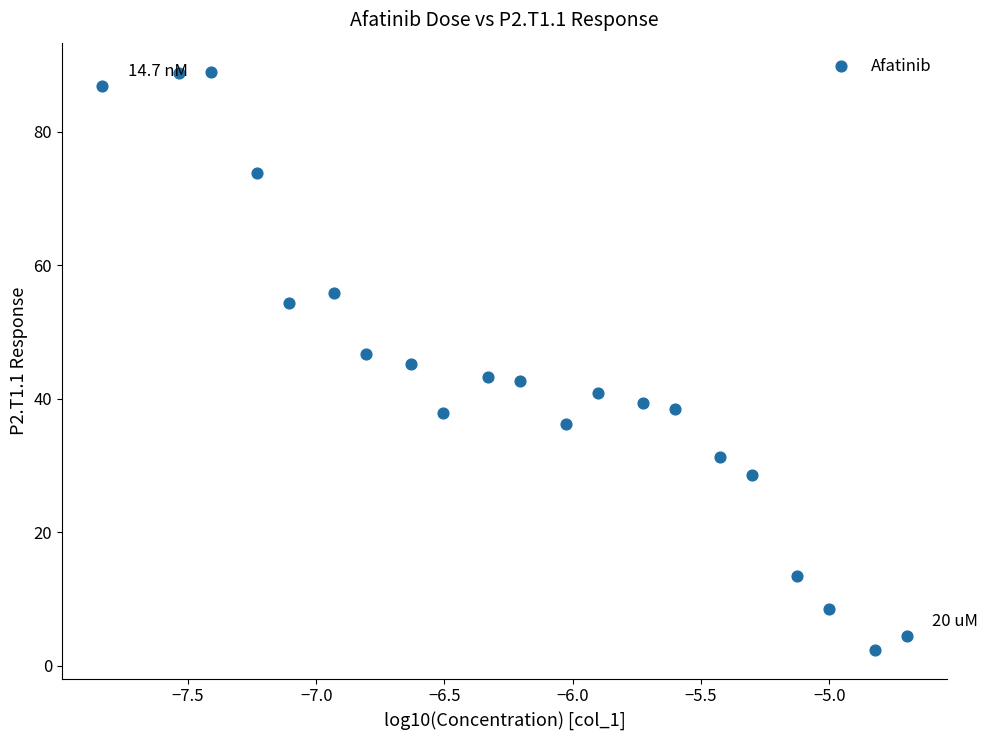

What is the range of X values (max minus min)?

3.1